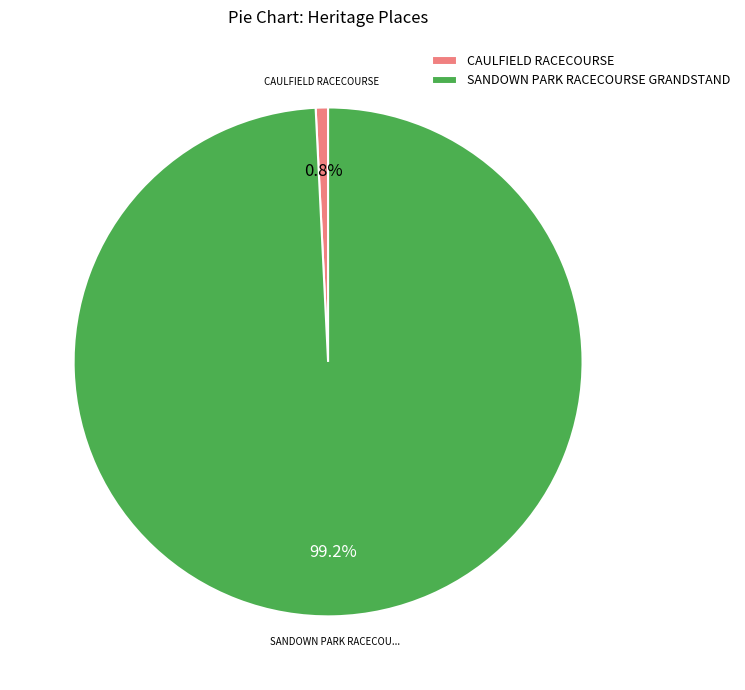

Do CAULFIELD RACECOURSE and SANDOWN PARK RACECOURSE GRANDSTAND together represent more than half of the pie?

Yes